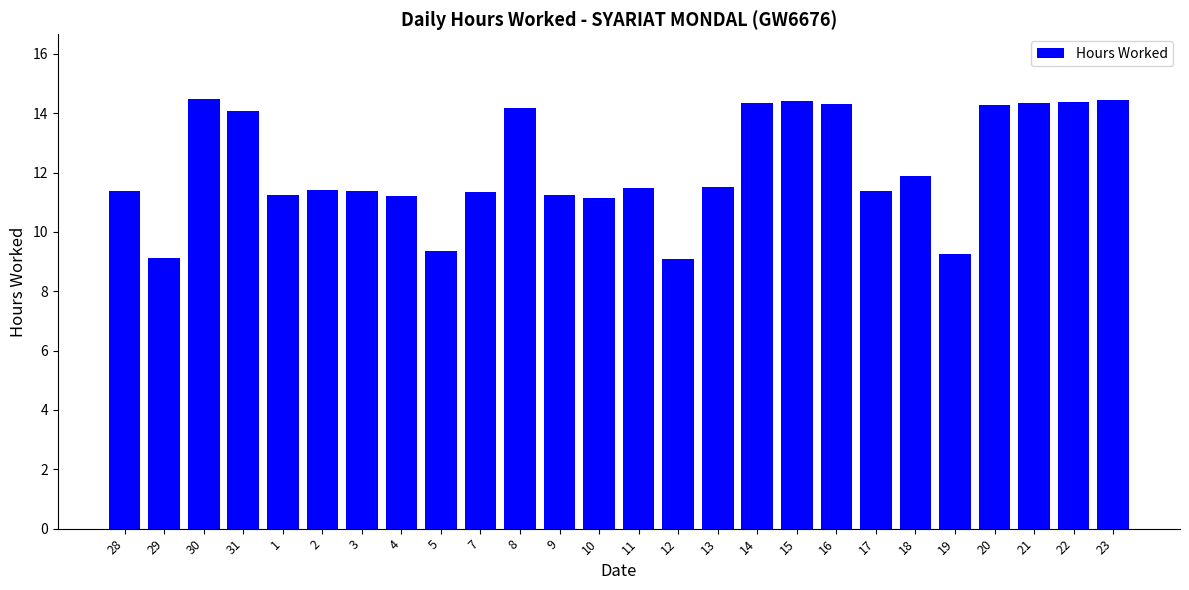

How many data points are less than 11?

4